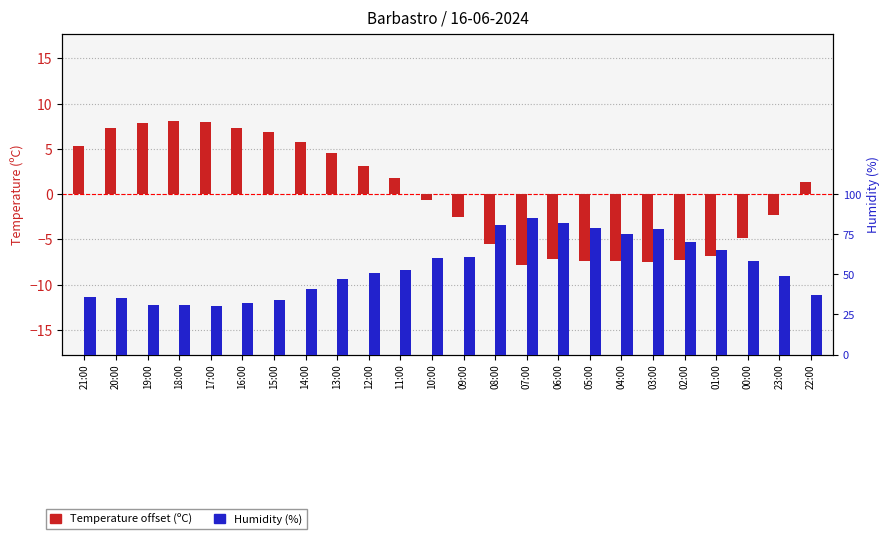

What is the difference between the maximum and second lowest values in the Temperature offset (ºC) series?

15.5